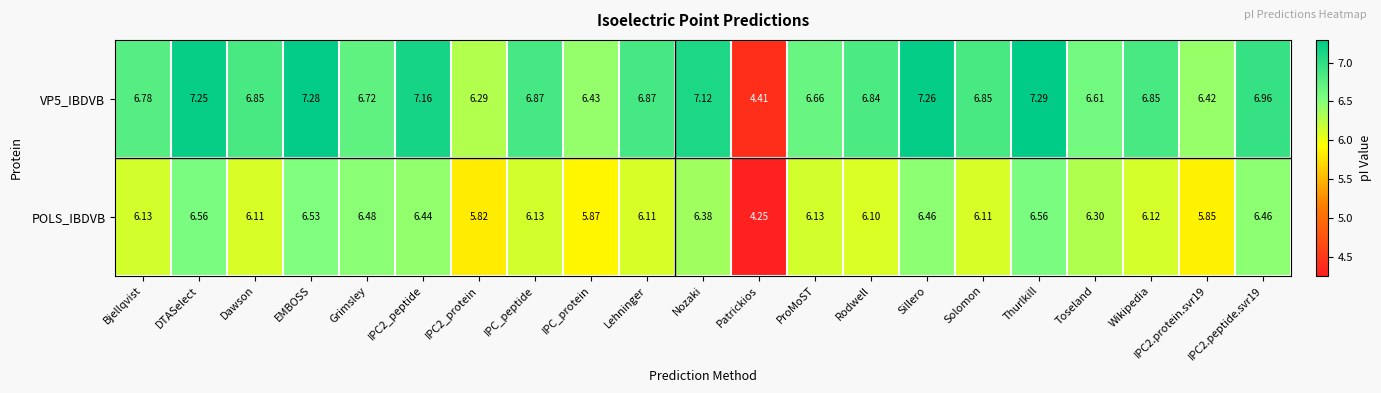

List the series in order of their overall mean, highest first.

VP5_IBDVB, POLS_IBDVB